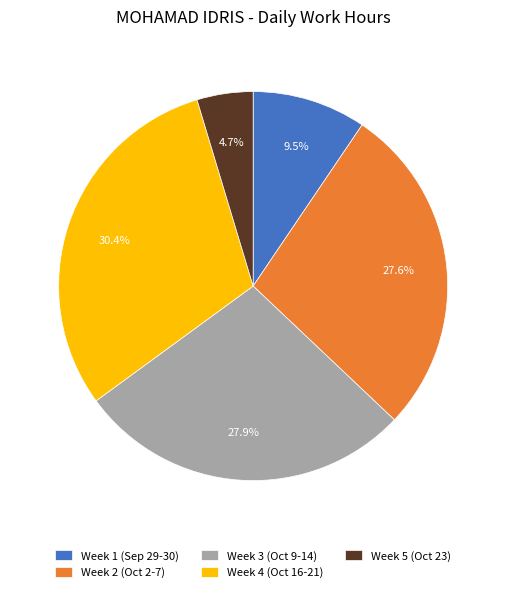

Do Week 5 (Oct 23) and Week 1 (Sep 29-30) together represent more than half of the pie?

No